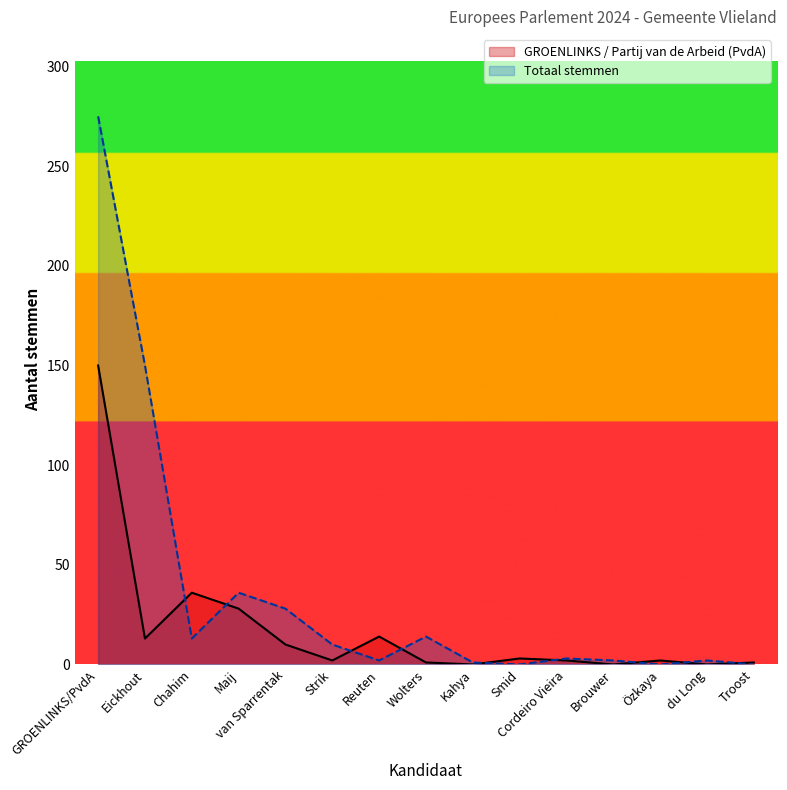

Which series ends up on top after the final intersection of GROENLINKS / Partij van de Arbeid (PvdA) and Totaal stemmen?

GROENLINKS / Partij van de Arbeid (PvdA)